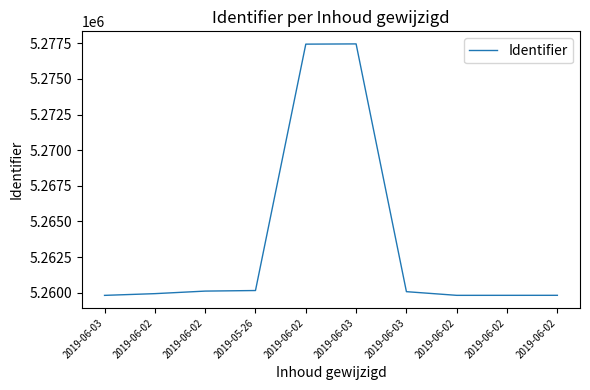

How many lines are shown in the chart?

1